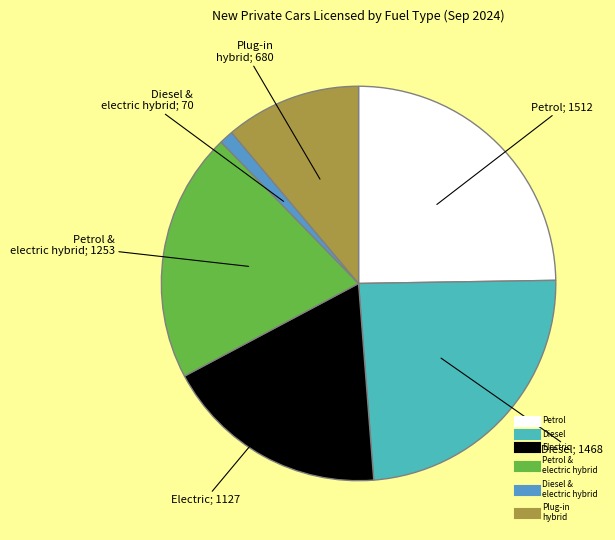

Is there a majority slice in this chart?

No